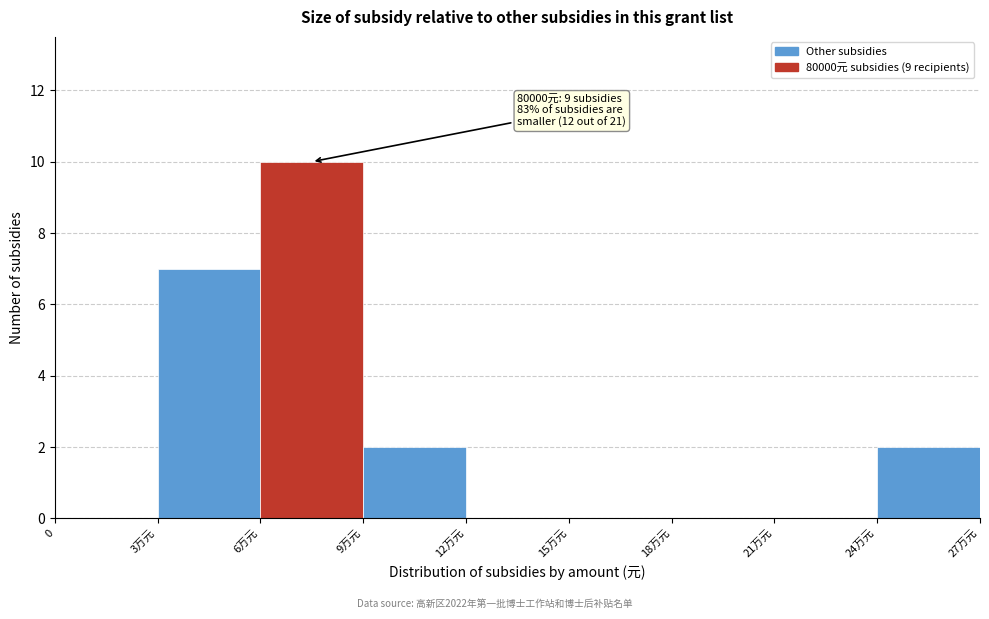

Reading left to right, extract all data points from this chart.

0=0	3万元=7	6万元=10	9万元=2	12万元=0	15万元=0	18万元=0	21万元=0	24万元=2